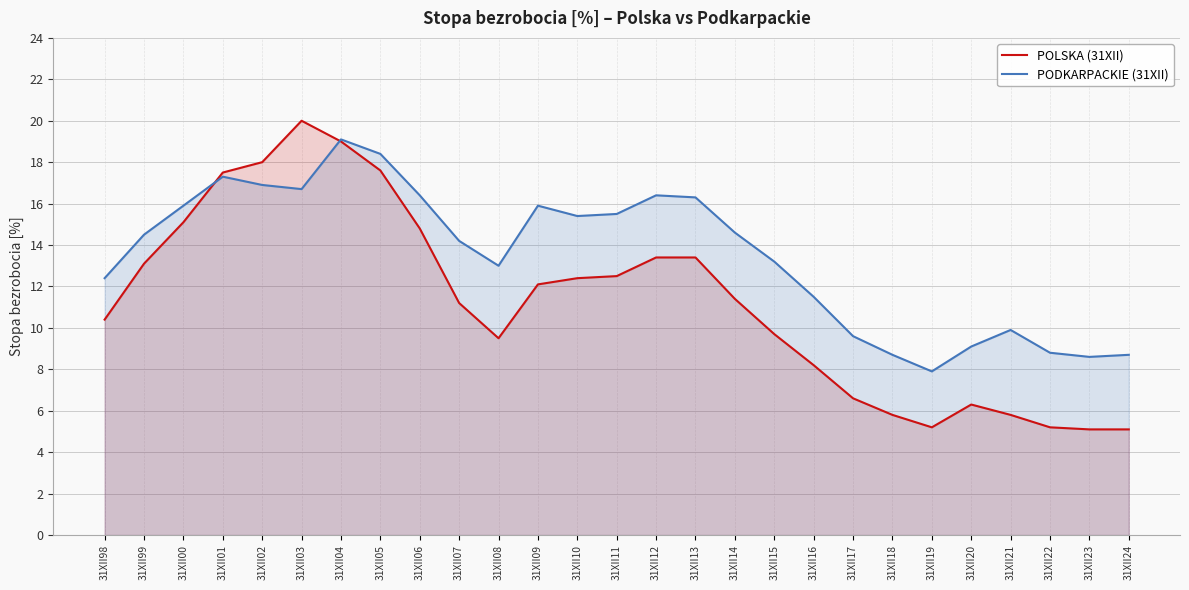

Is it true that POLSKA (31XII) equals 11.2 at 31XII17?

False